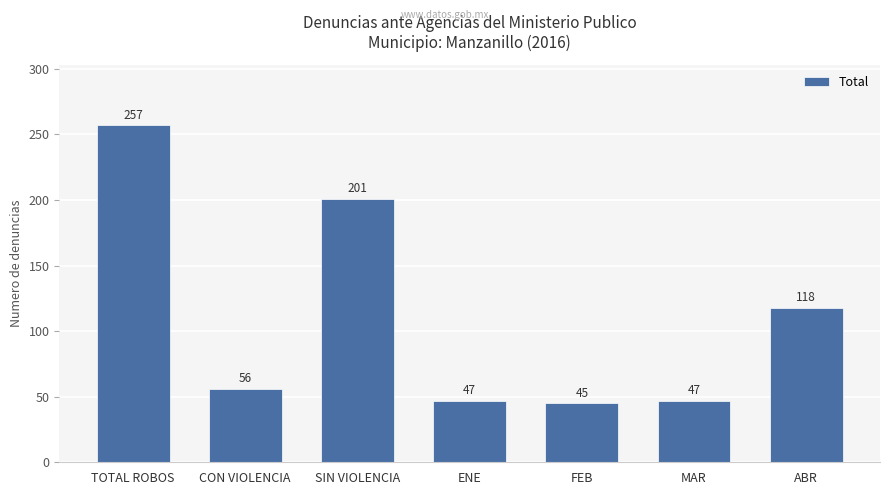

What is the sum of the values at ABR and CON VIOLENCIA?

174